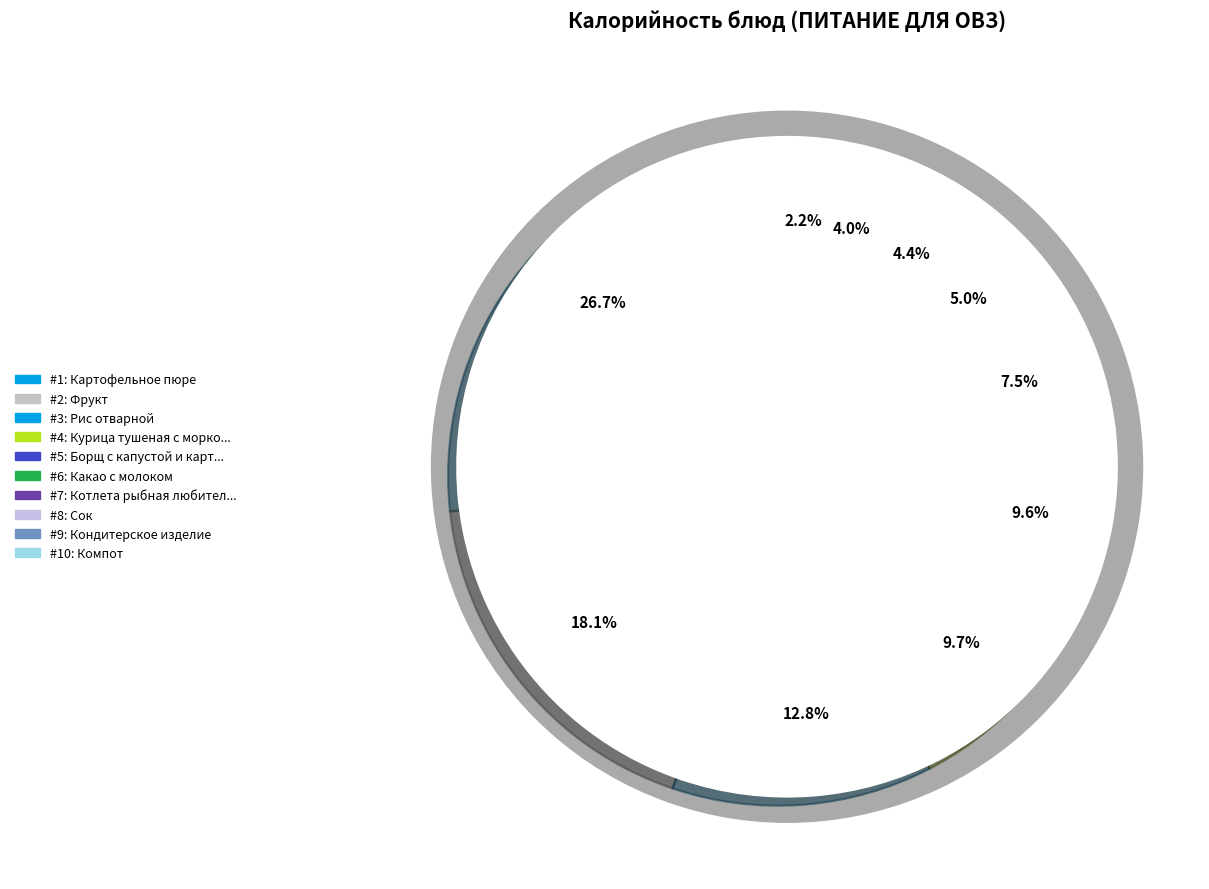

Rank the categories by value from lowest to highest.

Компот, Кондитерское изделие, Сок, Котлета рыбная любительская, Какао с молоком, Борщ с капустой и картофелем, Курица тушеная с морковью, Рис отварной, Фрукт, Картофельное пюре